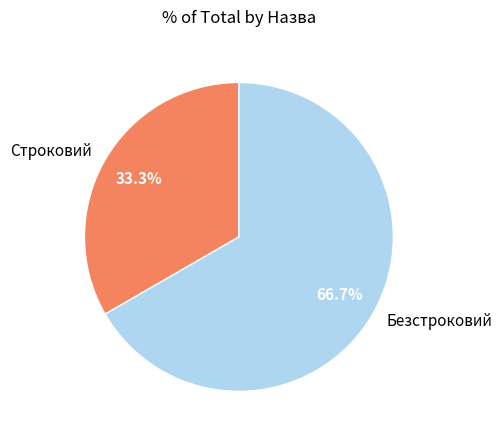

To the nearest percent, what is the difference between the Безстроковий and Строковий slice percentages?

33%